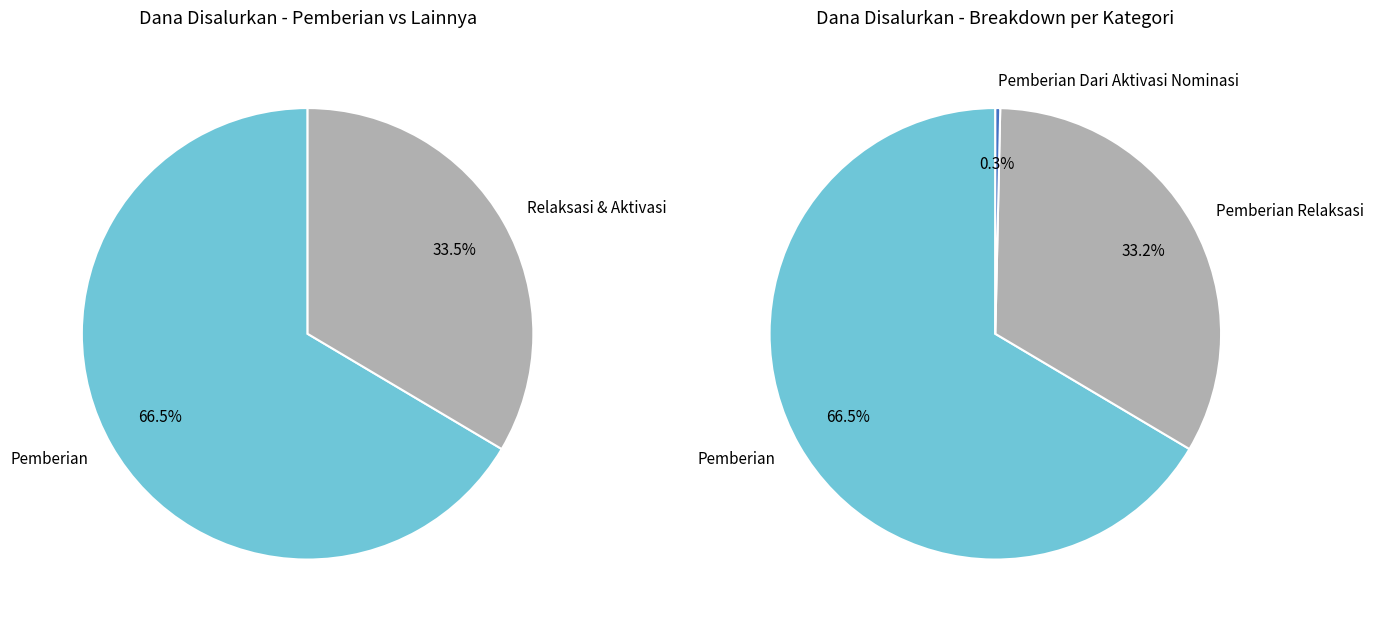

Which series has the widest spread of values?

Pemberian Relaksasi